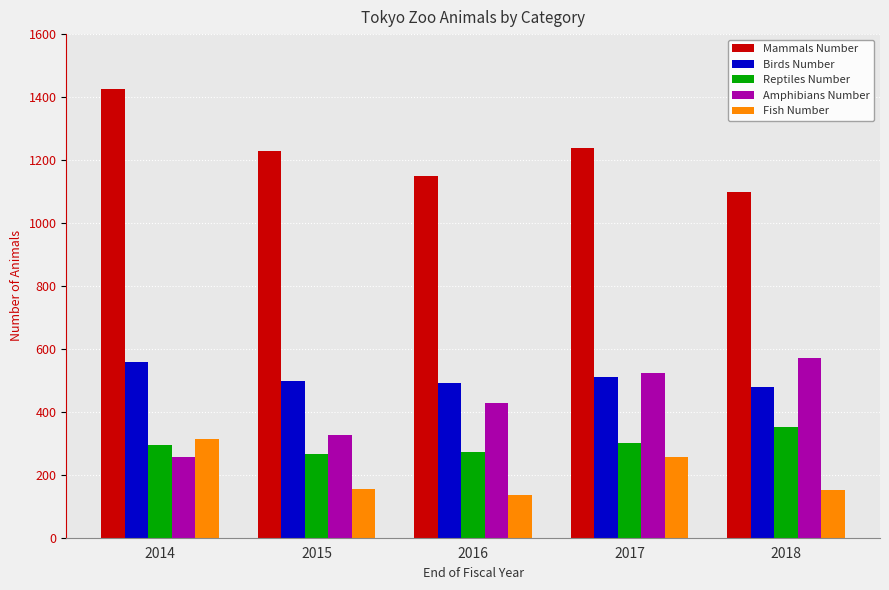

What is the difference between the maximum and minimum values in the Mammals Number series?

327